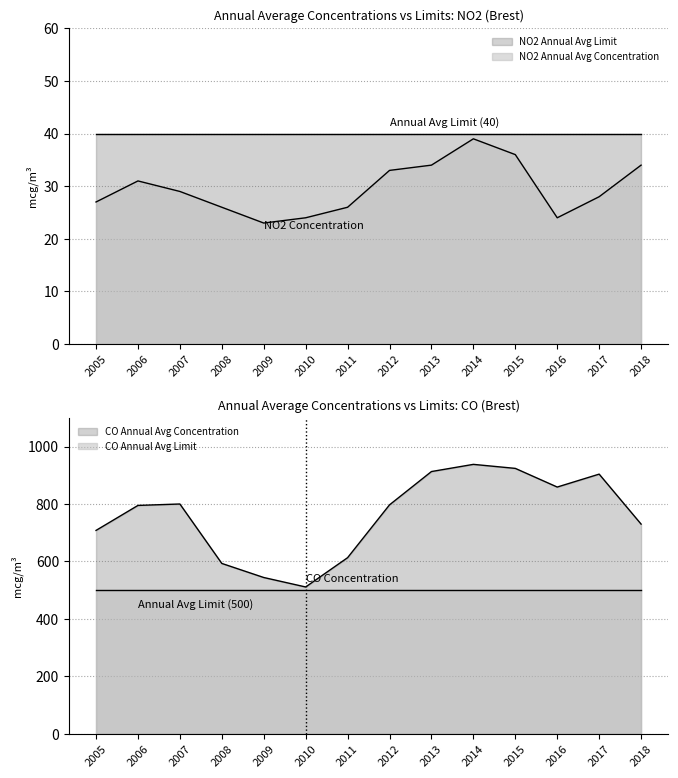

Is the value of NO2 Annual Avg Concentration at 2016 greater than the value of CO Annual Avg Concentration at 2006?

No